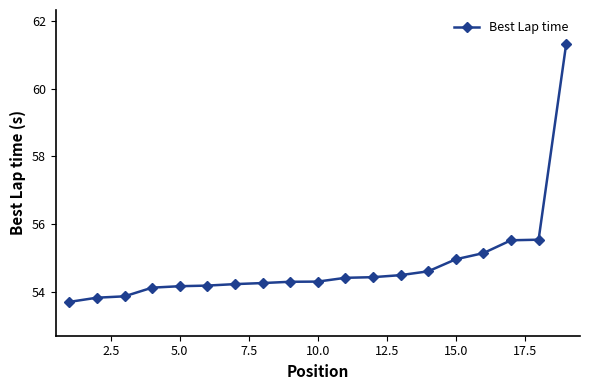

What is the average value?

54.8